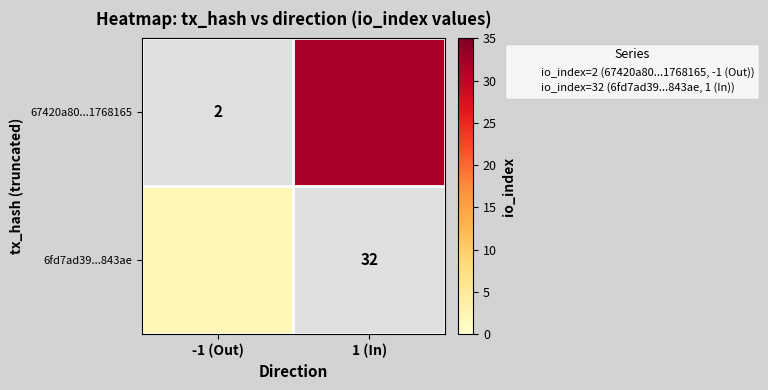

What is the minimum value shown in the chart?

2.0